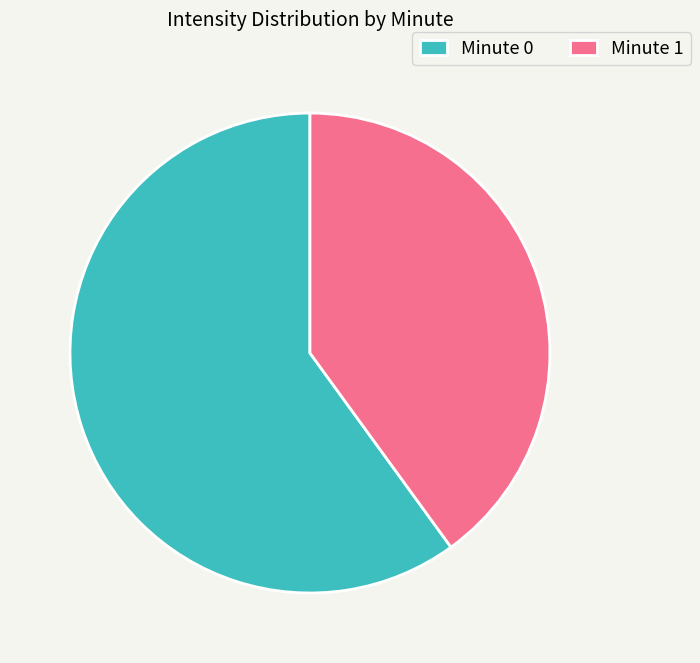

Is the sum of Minute 0 and Minute 1 greater than half?

Yes